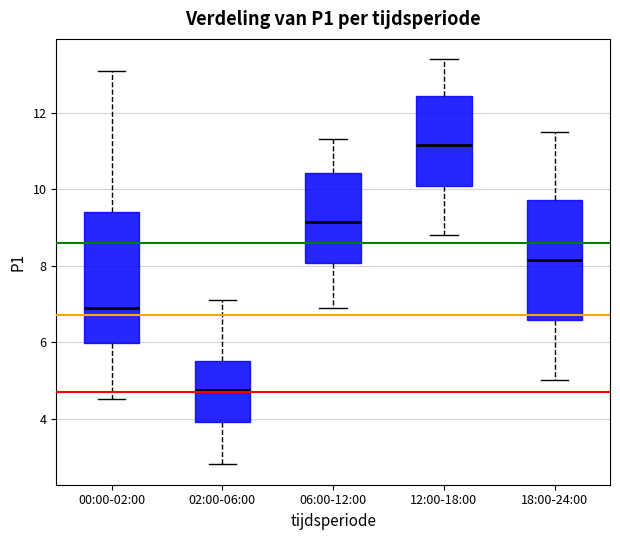

Reading left to right, transcribe this box plot: for each box, give where its median line is, the range the box spans, and where its two whiskers end, as read against the y-axis. The values are not printed on the chart, so give them approximately, as read against the axis.

00:00-02:00: median 7.0, box 6.0 to 9.4, whiskers 4.6 to 13.2
02:00-06:00: median 4.8, box 4.0 to 5.6, whiskers 2.8 to 7.2
06:00-12:00: median 9.2, box 8.0 to 10.4, whiskers 7.0 to 11.4
12:00-18:00: median 11.2, box 10.0 to 12.4, whiskers 8.8 to 13.4
18:00-24:00: median 8.2, box 6.6 to 9.8, whiskers 5.0 to 11.6